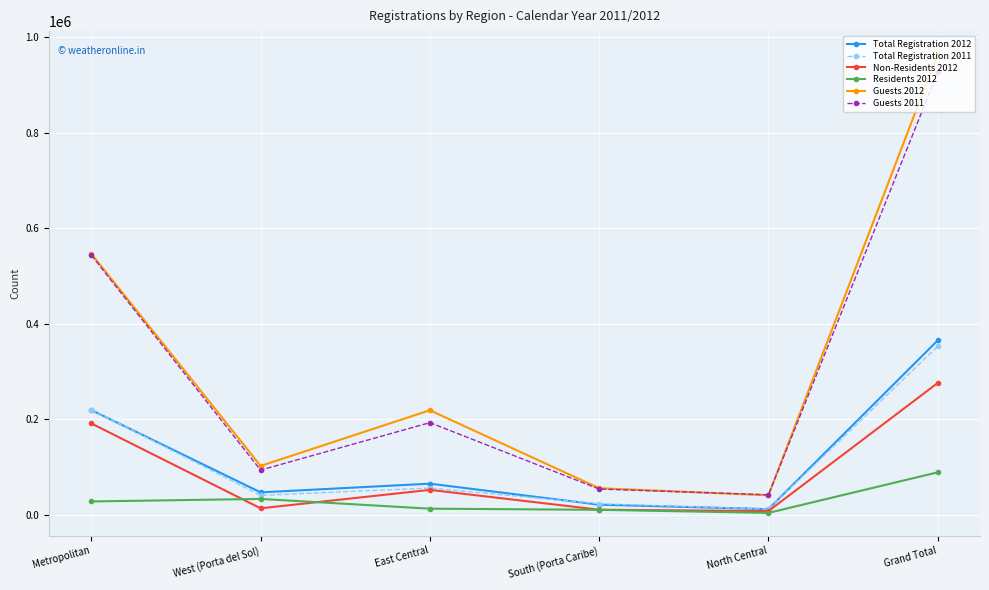

What is the sum of the Total Registration 2011 values at Metropolitan and South (Porta Caribe)?

243677